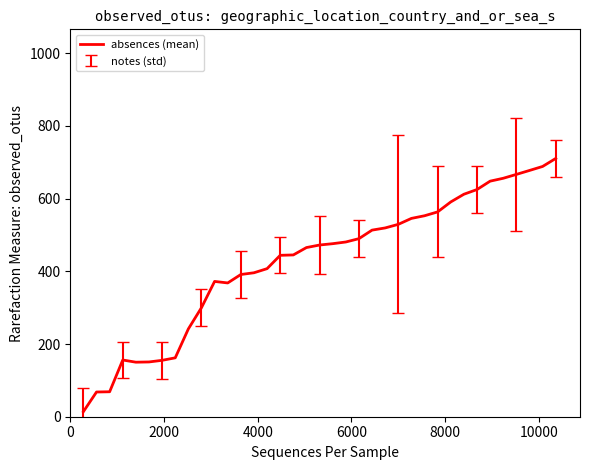

What is the maximum value shown in the chart?

710.4